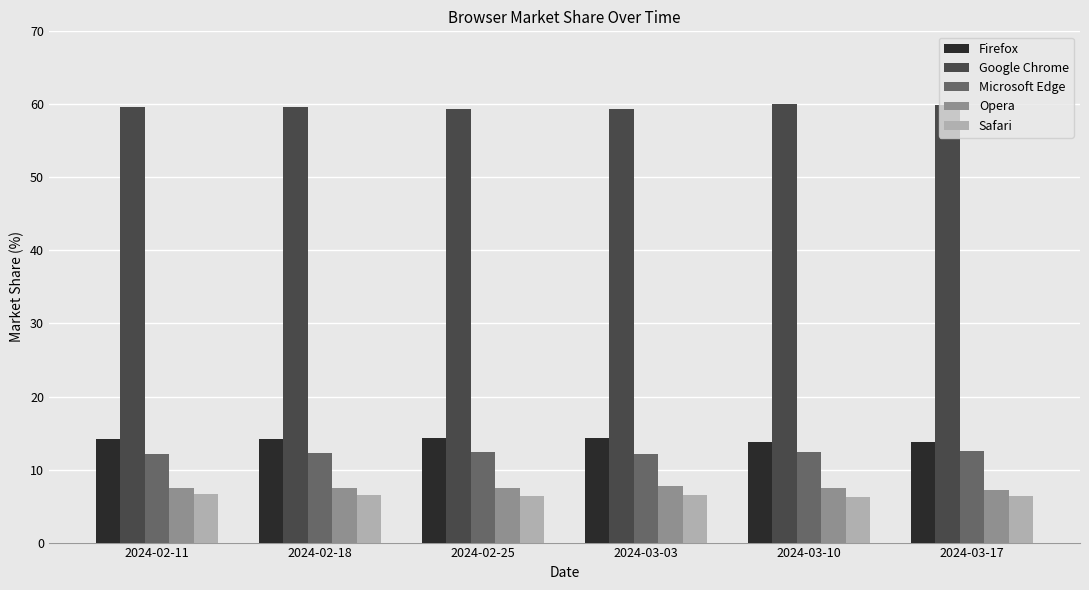

Is the value of Microsoft Edge at 2024-02-18 greater than the value of Google Chrome at 2024-03-03?

No